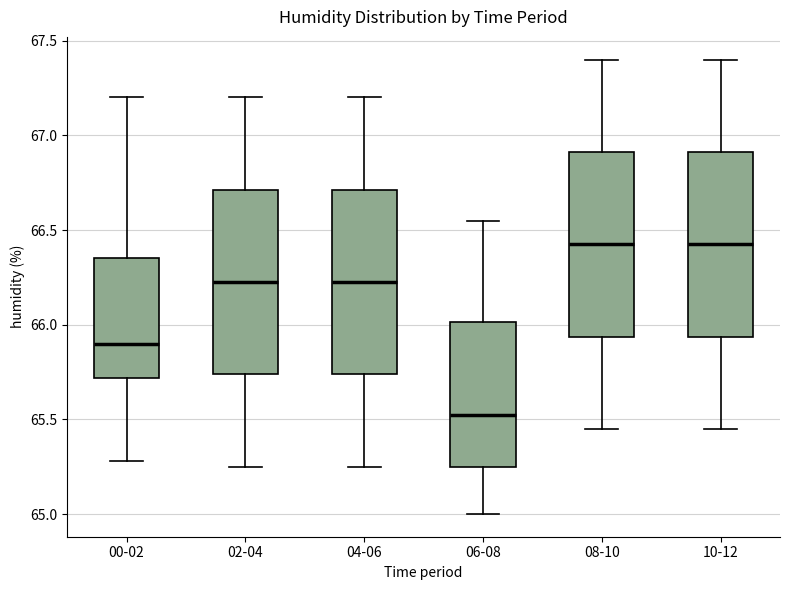

Reading left to right, read every box against the y-axis: the position of its median line, the range the box covers, and the ends of its whiskers. The values are not printed on the chart, so give them approximately, as read against the axis.

00-02: median 65.90, box 65.70 to 66.35, whiskers 65.30 to 67.20
02-04: median 66.25, box 65.75 to 66.70, whiskers 65.25 to 67.20
04-06: median 66.25, box 65.75 to 66.70, whiskers 65.25 to 67.20
06-08: median 65.55, box 65.25 to 66.00, whiskers 65.00 to 66.55
08-10: median 66.45, box 65.95 to 66.90, whiskers 65.45 to 67.40
10-12: median 66.45, box 65.95 to 66.90, whiskers 65.45 to 67.40